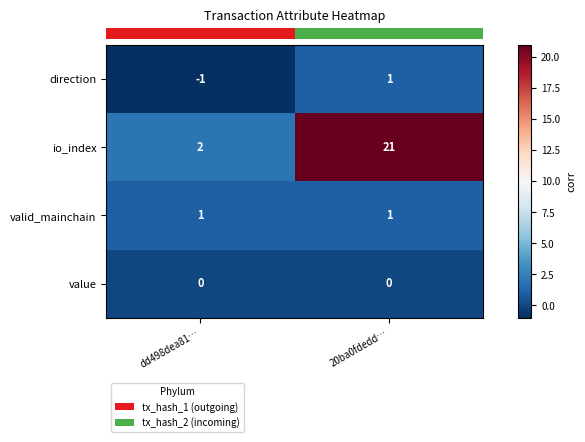

Which category has the highest value across all series?

20ba0fdedd…